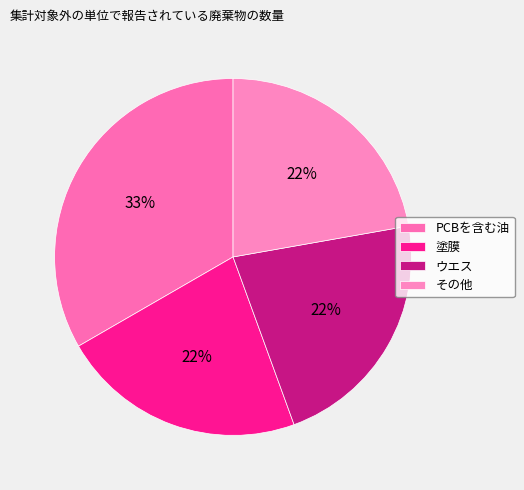

Count the number of slices in the pie.

4